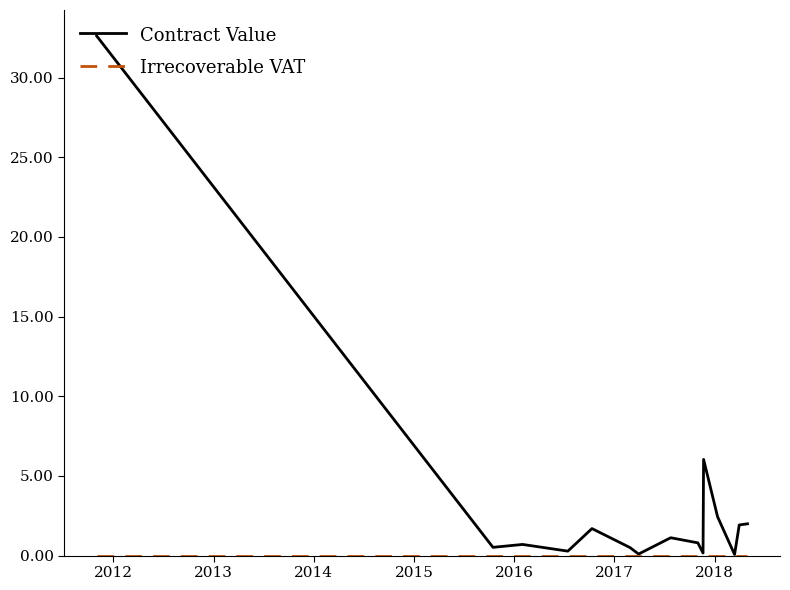

Which series has the largest total across all categories?

Contract Value